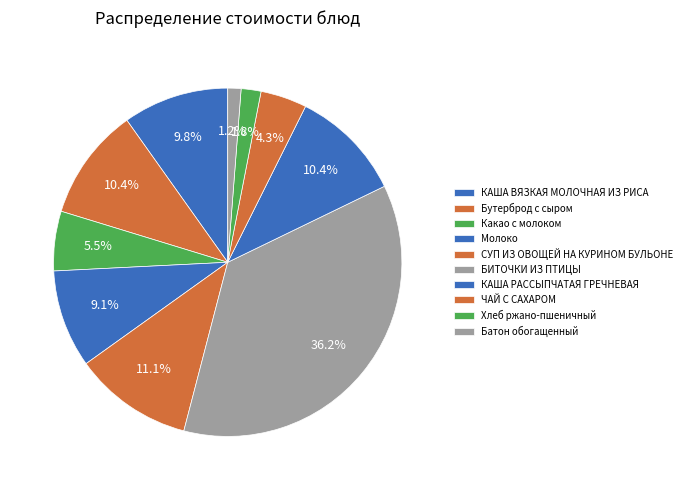

Does any single category account for the majority?

No